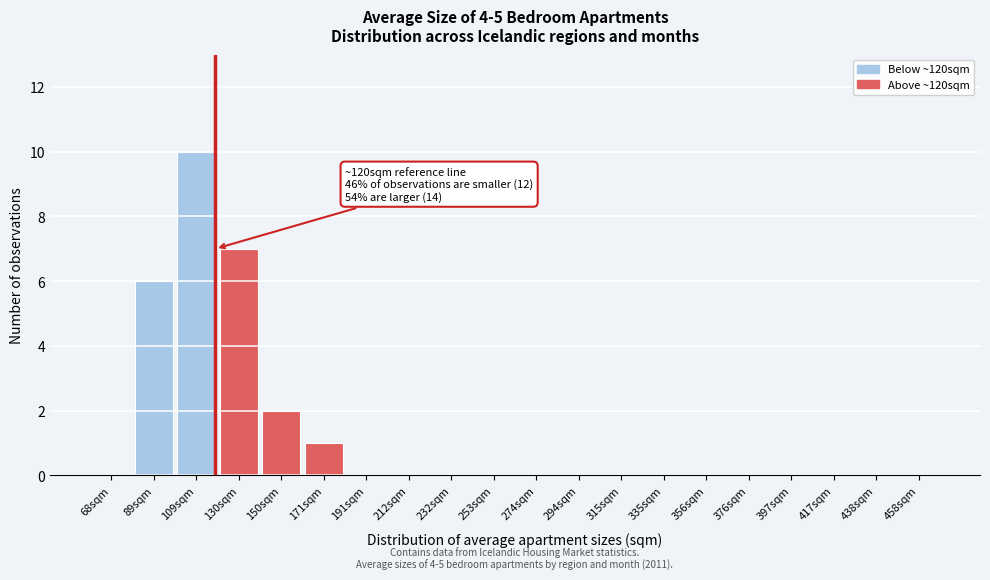

Reading left to right, extract all data points from this chart.

68sqm=0	89sqm=6	109sqm=10	130sqm=7	150sqm=2	171sqm=1	191sqm=0	212sqm=0	232sqm=0	253sqm=0	274sqm=0	294sqm=0	315sqm=0	335sqm=0	356sqm=0	376sqm=0	397sqm=0	417sqm=0	438sqm=0	458sqm=0